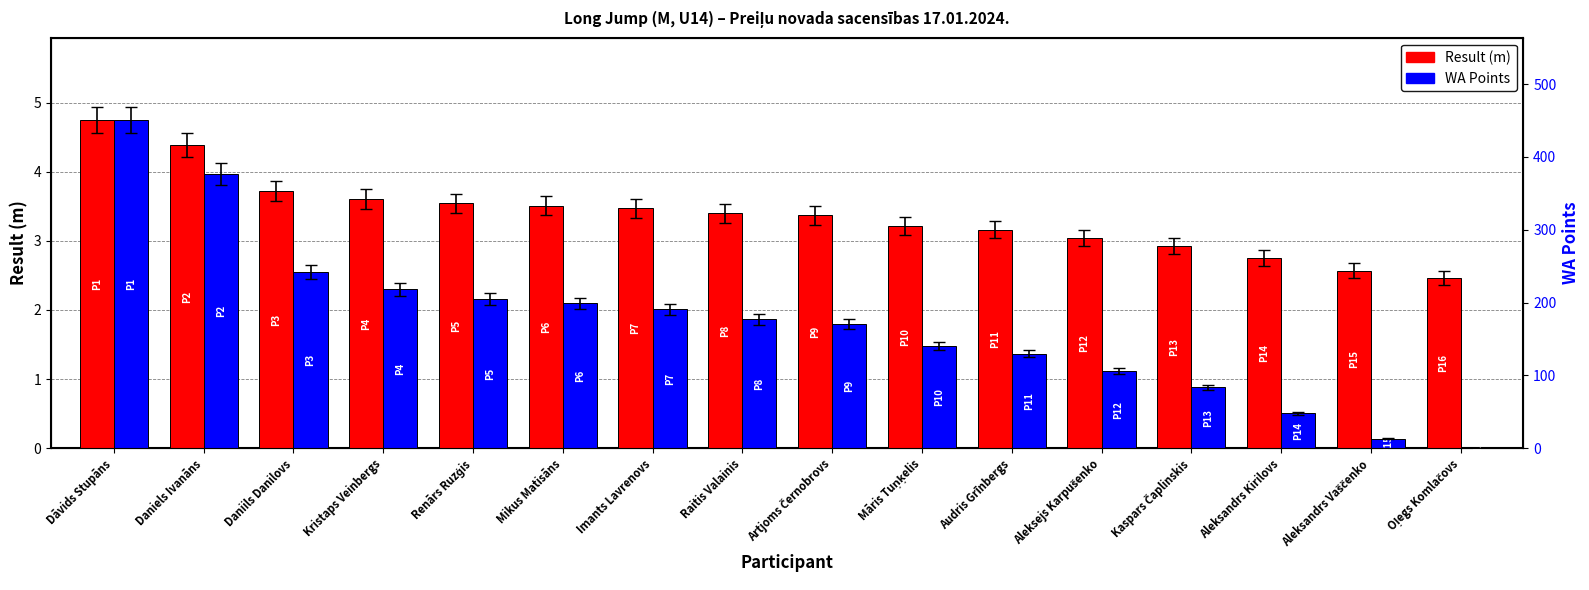

How many values in the WA Points series are below 1?

4